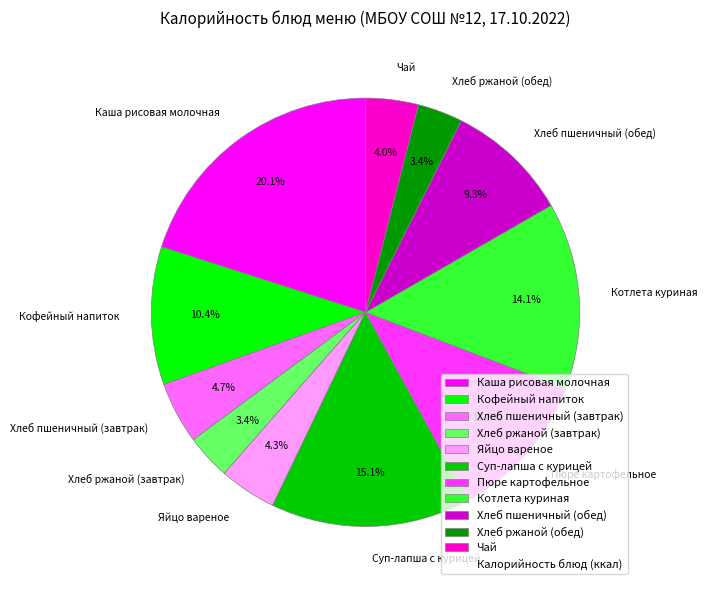

Does Чай account for over 50% of the chart?

No